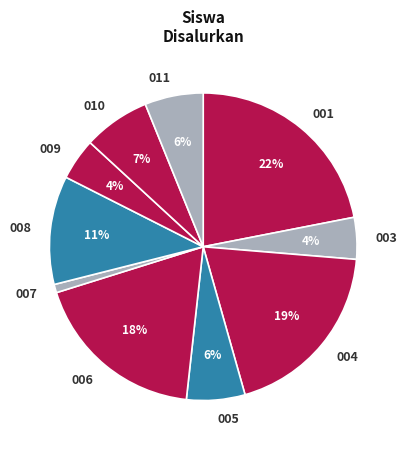

Do 010 and 006 together represent more than half of the pie?

No